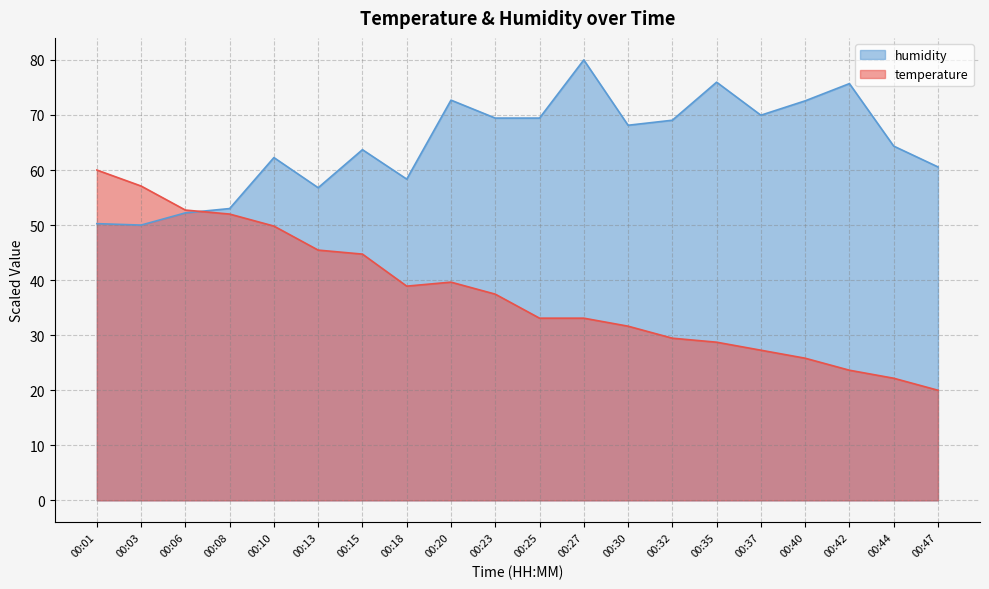

Is it true that humidity equals 50.0 at 00:03?

True